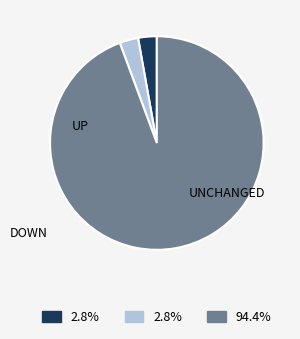

Does any single category account for the majority?

Yes